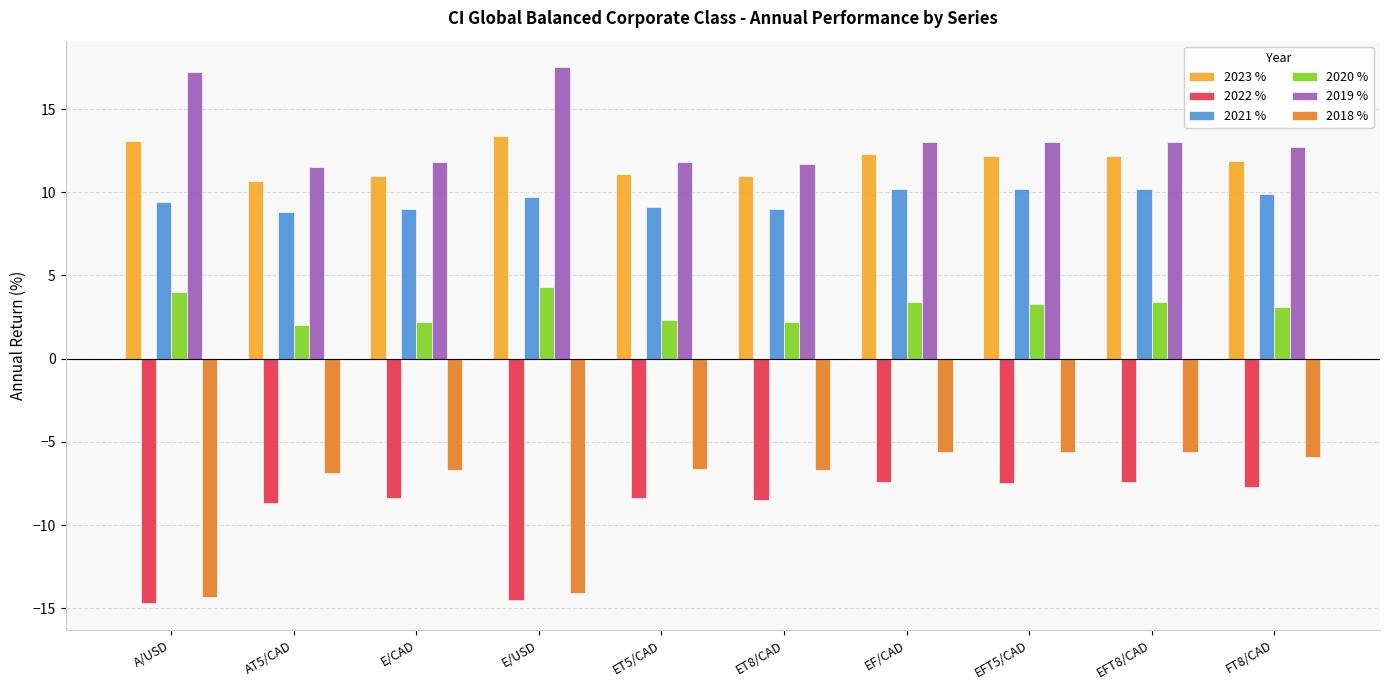

Where does the 2021 % series first go above 9?

A/USD